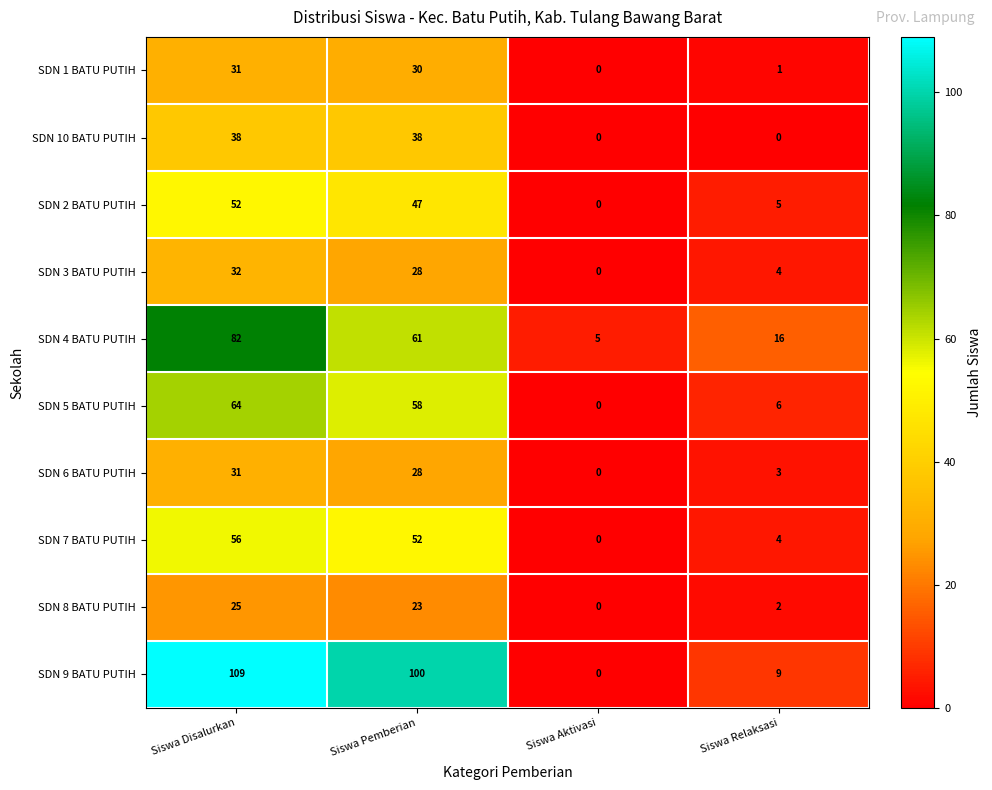

Between Siswa Disalurkan and Siswa Relaksasi, which series saw the biggest shift?

SDN 9 BATU PUTIH